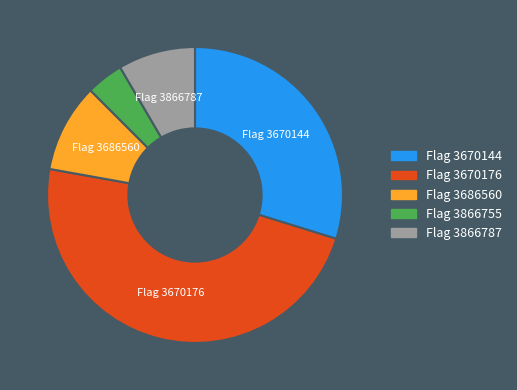

Is there a majority slice in this chart?

No